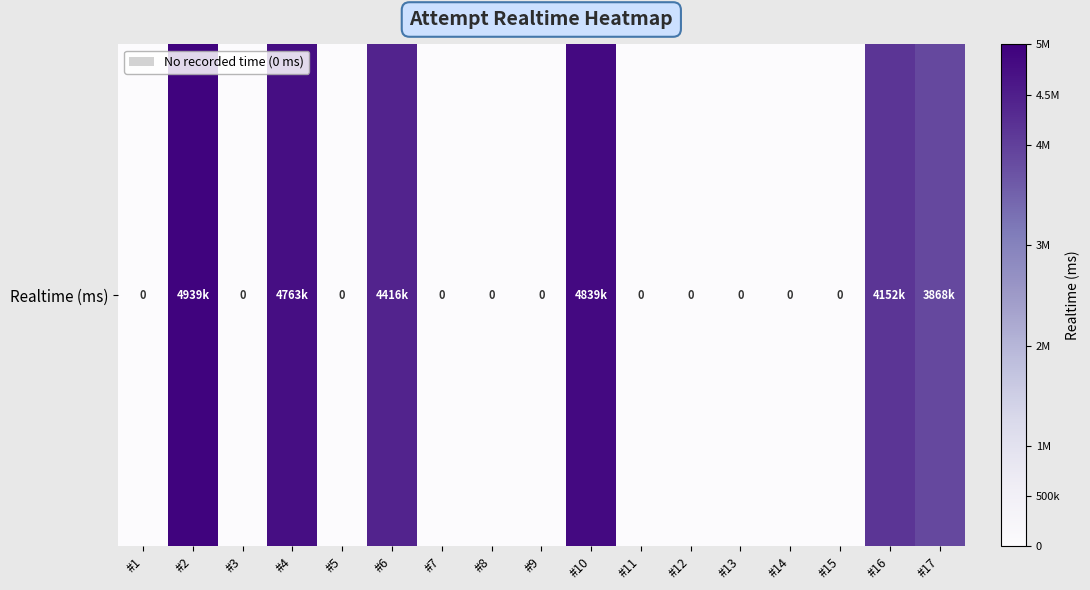

List the labels in order of value, smallest first.

#1, #3, #5, #7, #8, #9, #11, #12, #13, #14, #15, #17, #16, #6, #4, #10, #2